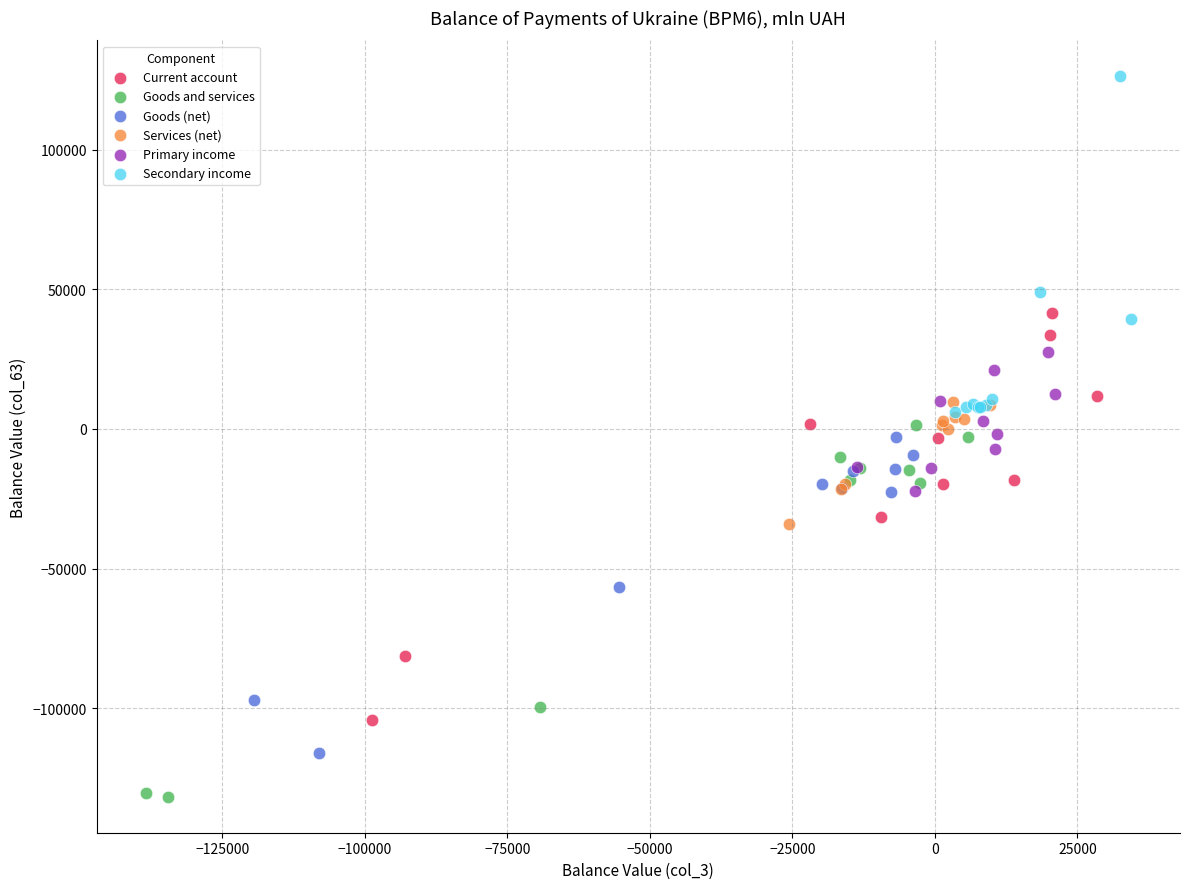

Which series contains the highest Y value?

Secondary income